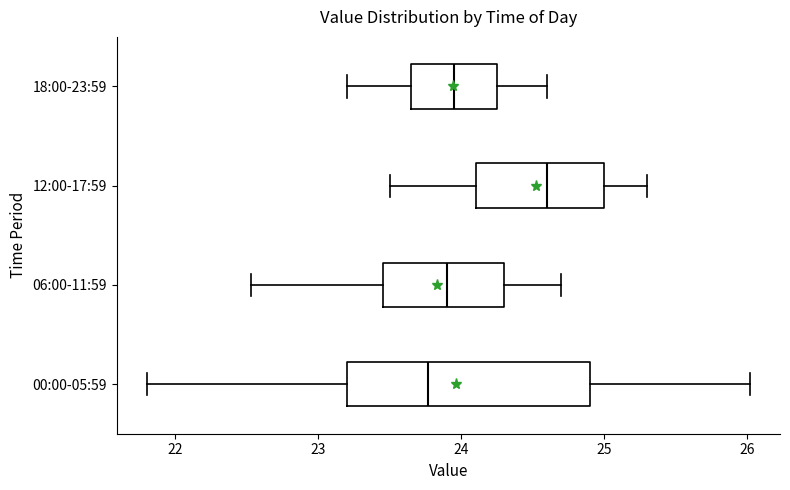

Comparing the boxes themselves (not the whiskers), which one is the widest?

00:00-05:59